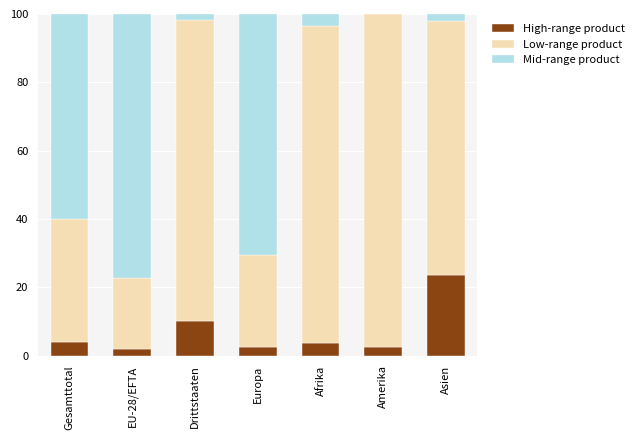

What is the total value across all series at EU-28/EFTA?

100.0